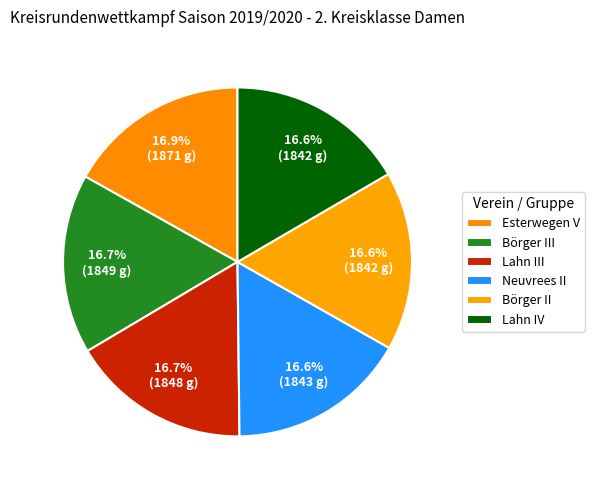

To the nearest percent, what is the combined percentage of Lahn IV and Neuvrees II?

33%